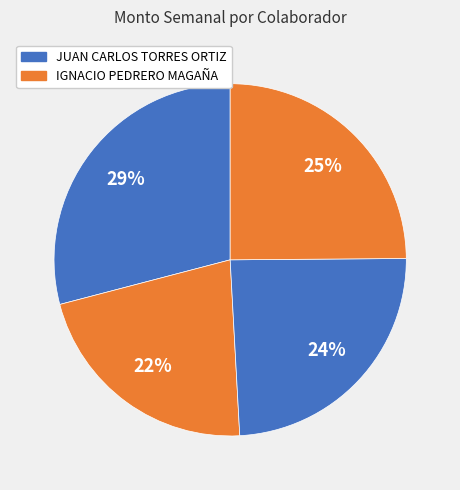

Count the number of slices in the pie.

4